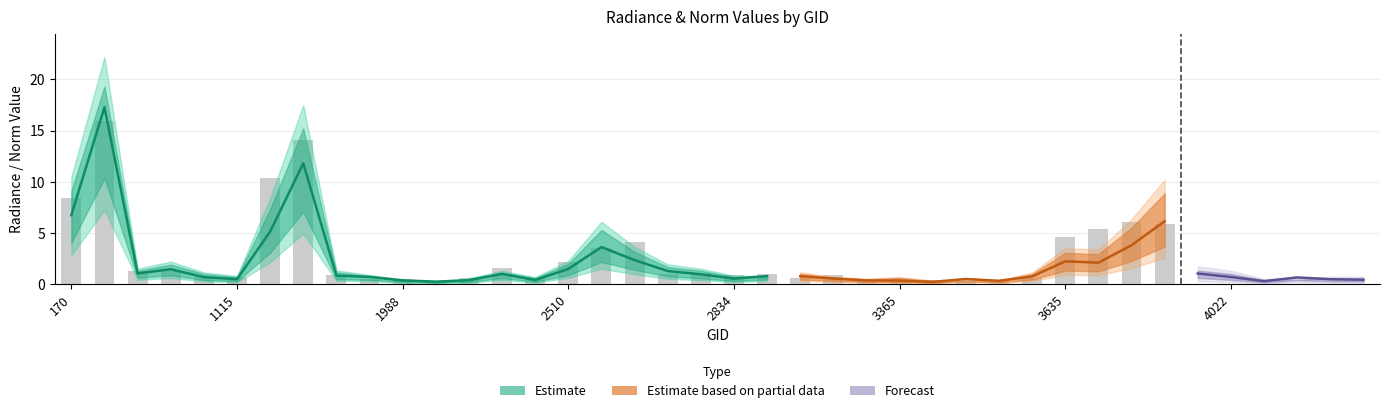

Count the number of data series in this chart.

3